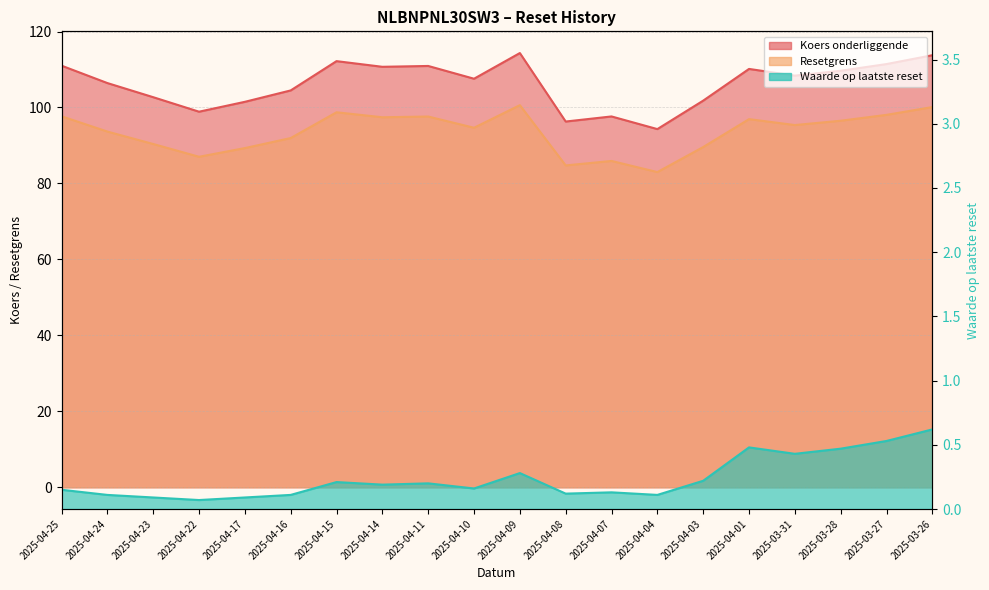

The value of Koers onderliggende at 2025-04-17 is 62.9. True or false?

False